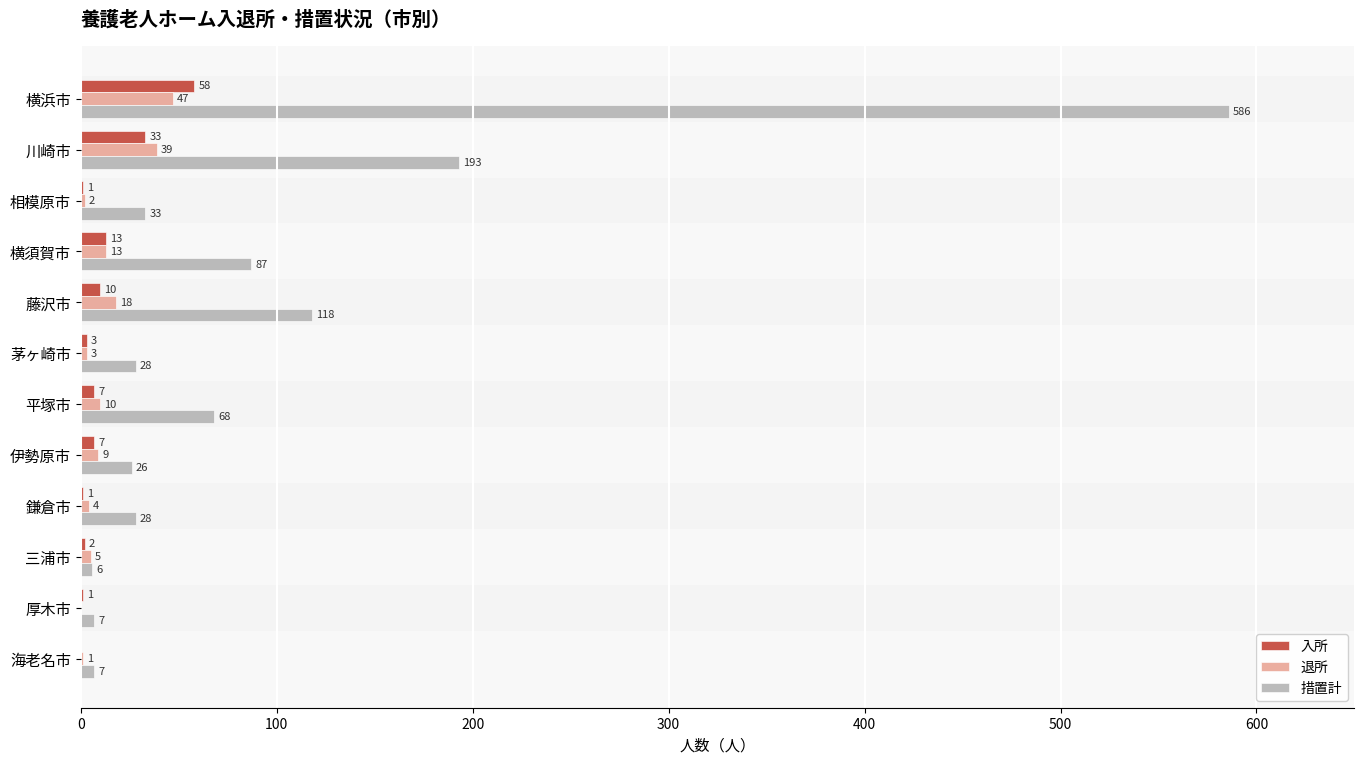

Which series has the largest total across all categories?

措置計